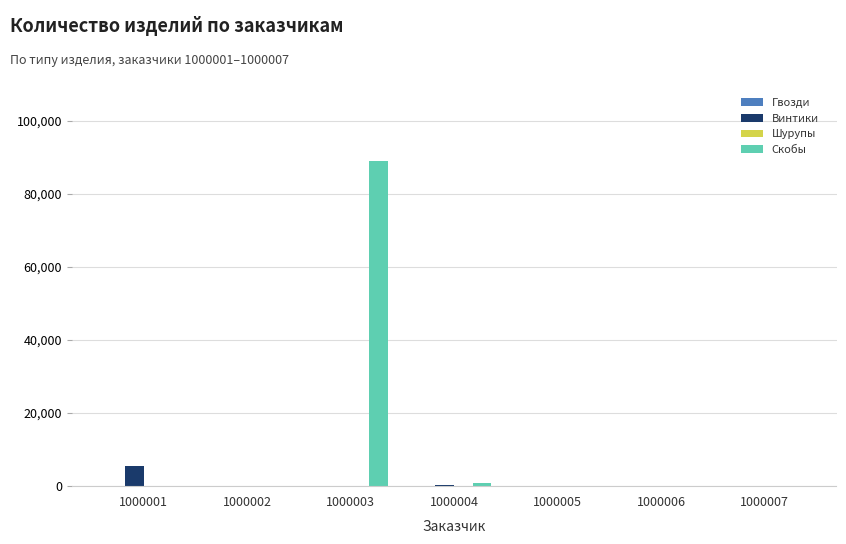

Which category has the highest value across all series?

1000003